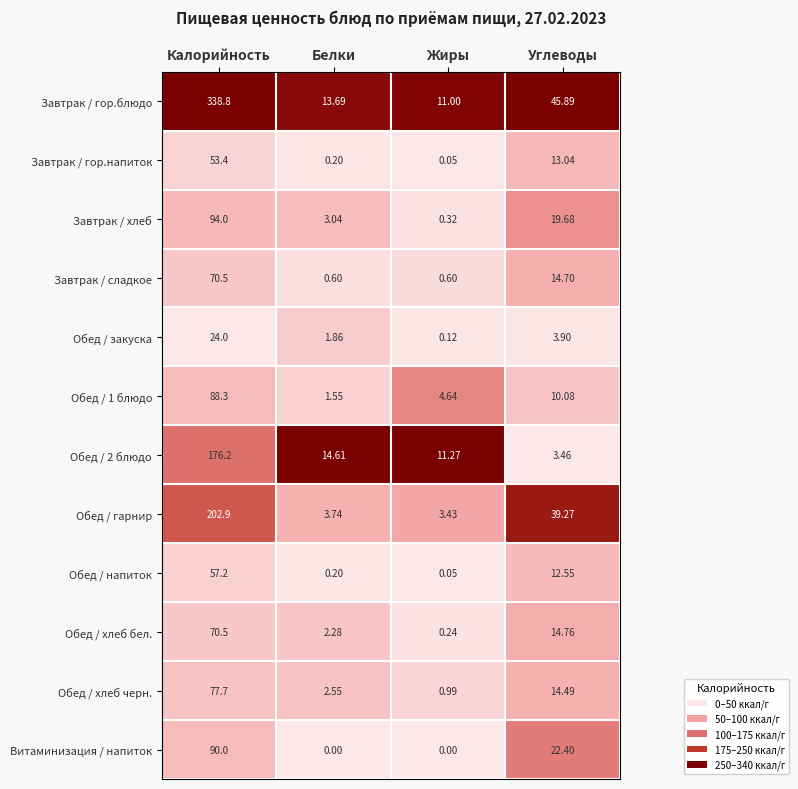

Rank the categories by Завтрак / гор.напиток value from highest to lowest.

Калорийность, Углеводы, Белки, Жиры